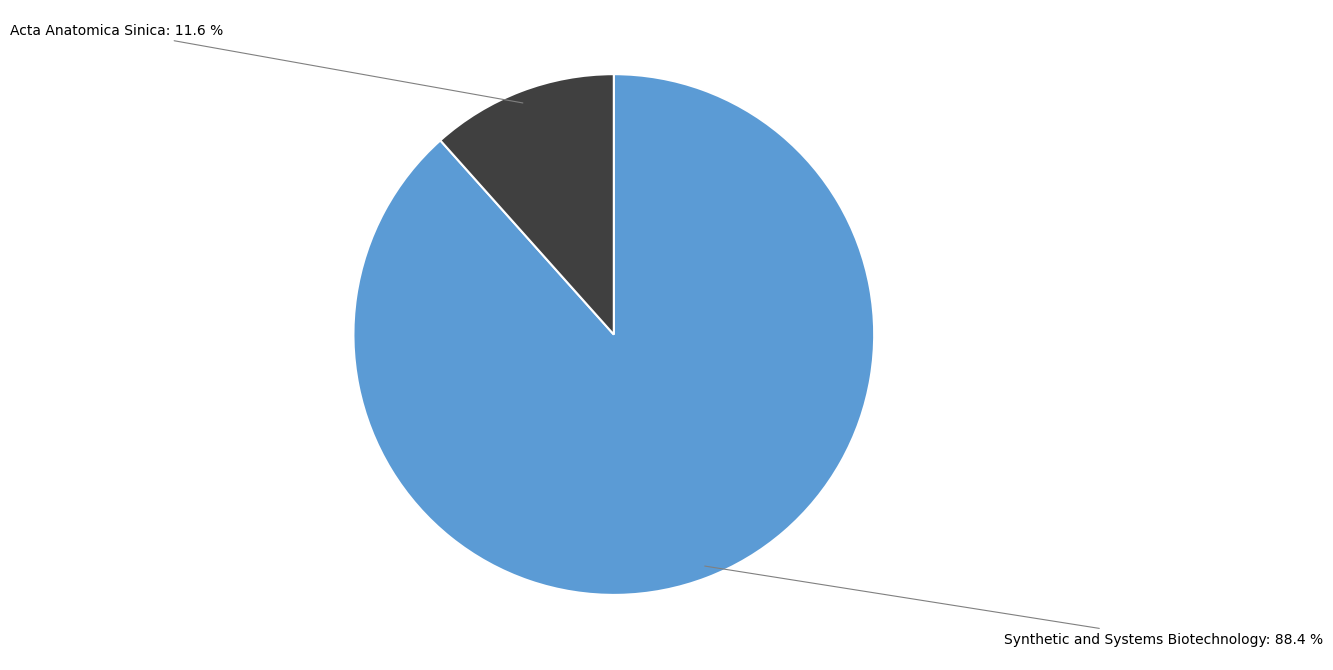

Which slice is the largest?

Synthetic and Systems Biotechnology